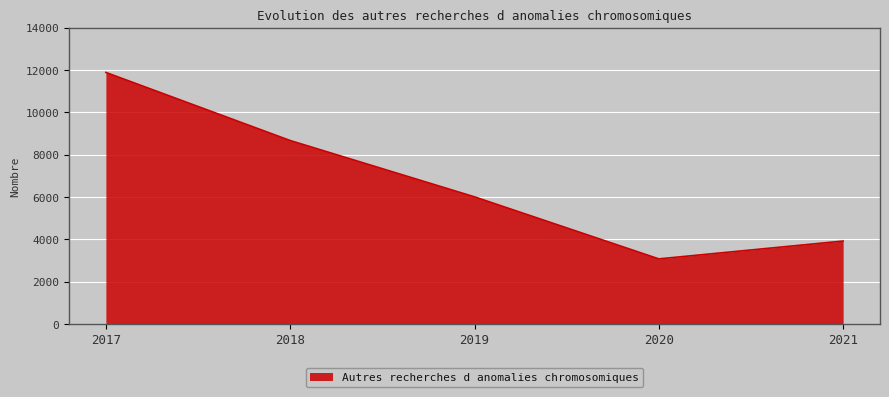

What is the difference between the values at 2019 and 2020?

2932